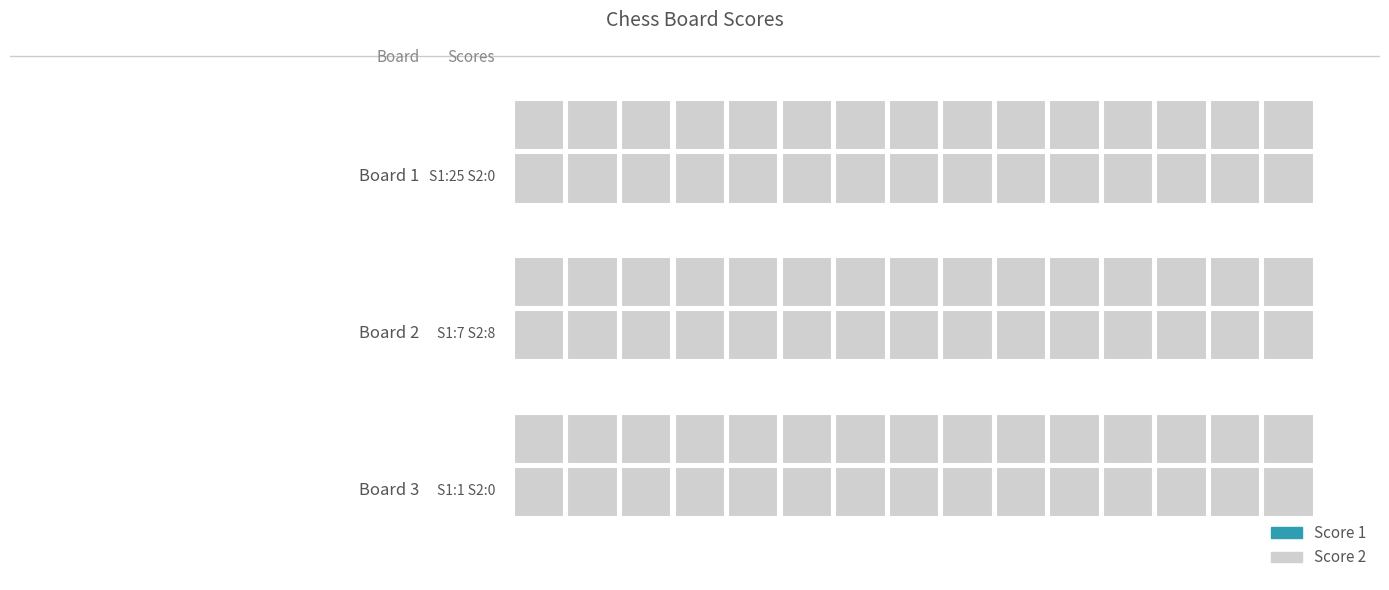

Reading right to left, extract all data points from this chart.

Score 1: Board 3=1	Board 2=7	Board 1=25
Score 2: Board 3=0	Board 2=8	Board 1=0